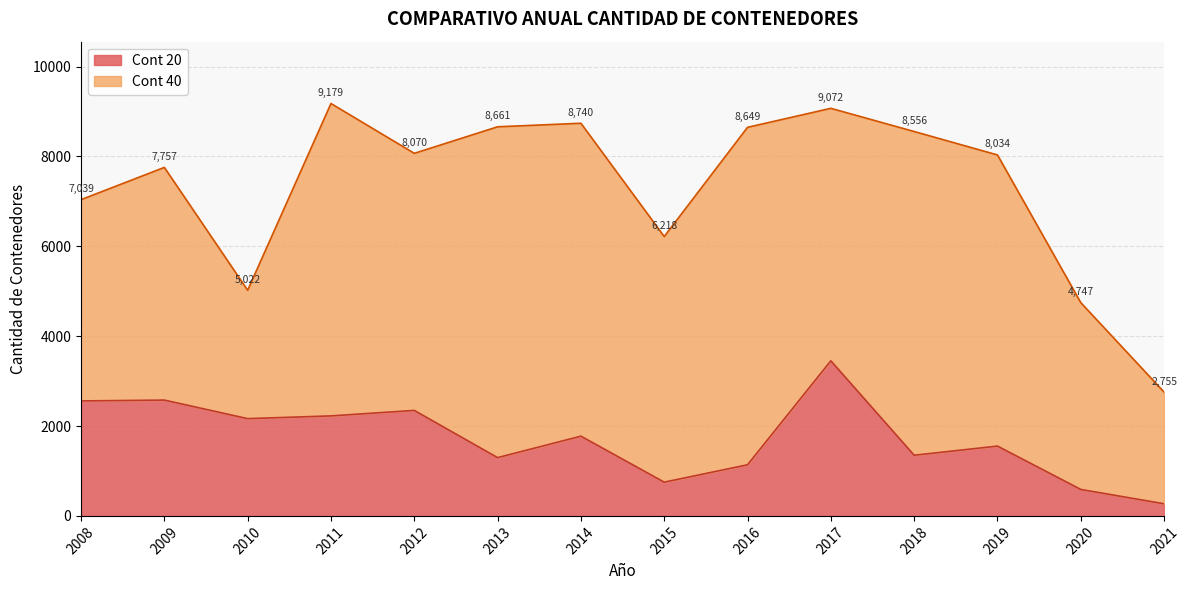

List the labels in order of value, largest first.

2017, 2009, 2008, 2012, 2011, 2010, 2014, 2019, 2018, 2013, 2016, 2015, 2020, 2021